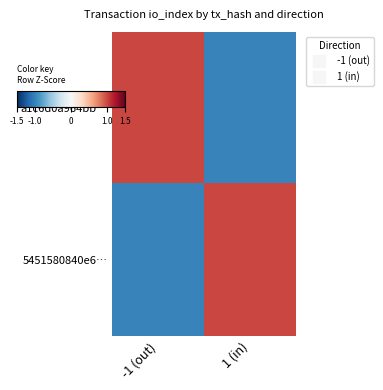

Rank the series by their maximum value, from lowest to highest.

a1c6d0a964bb…, 5451580840e6…